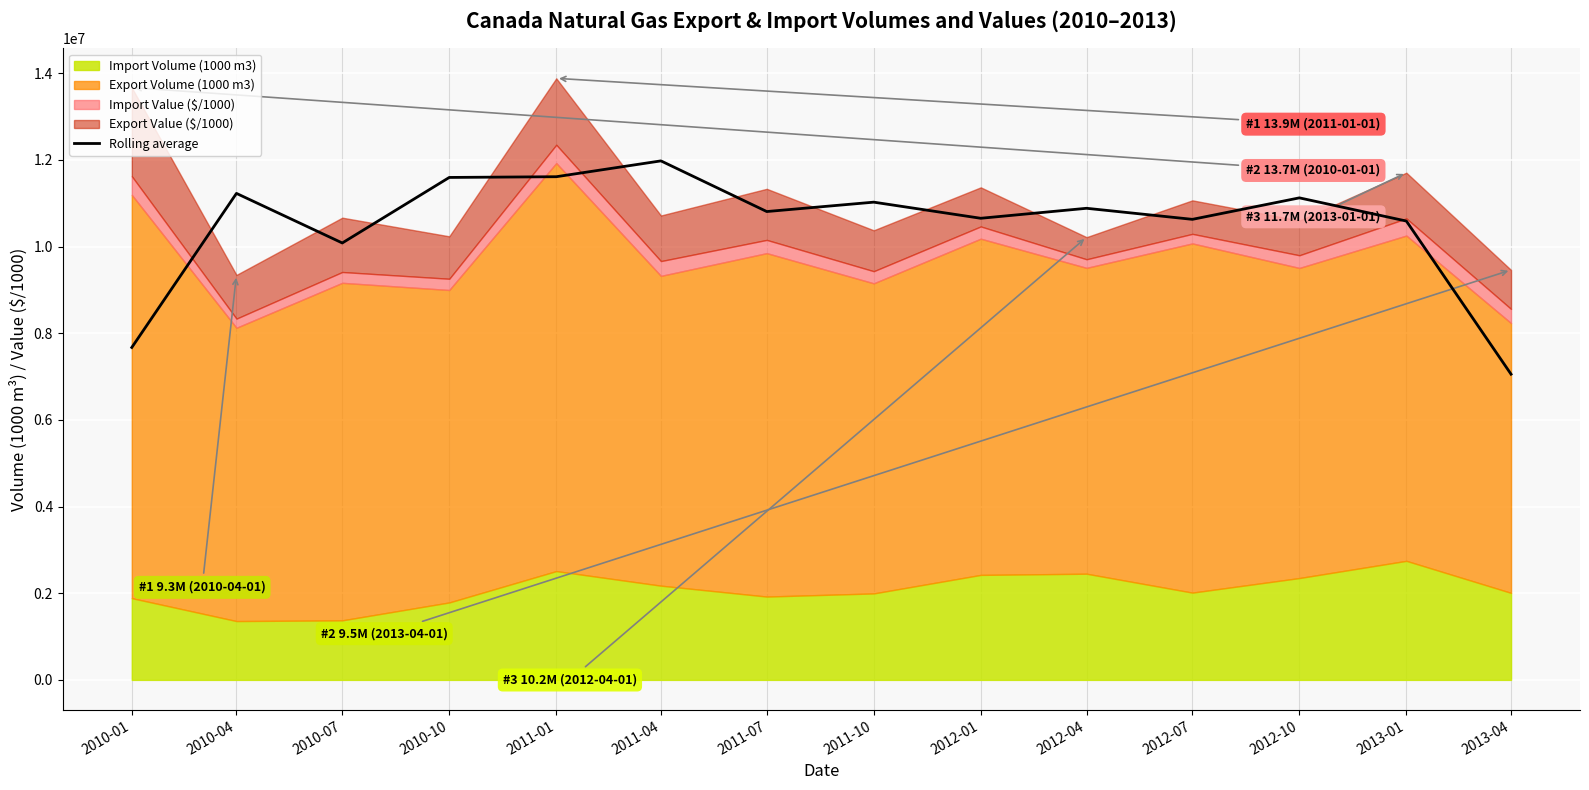

What is the value of the 11th point from the left?

10629109.3